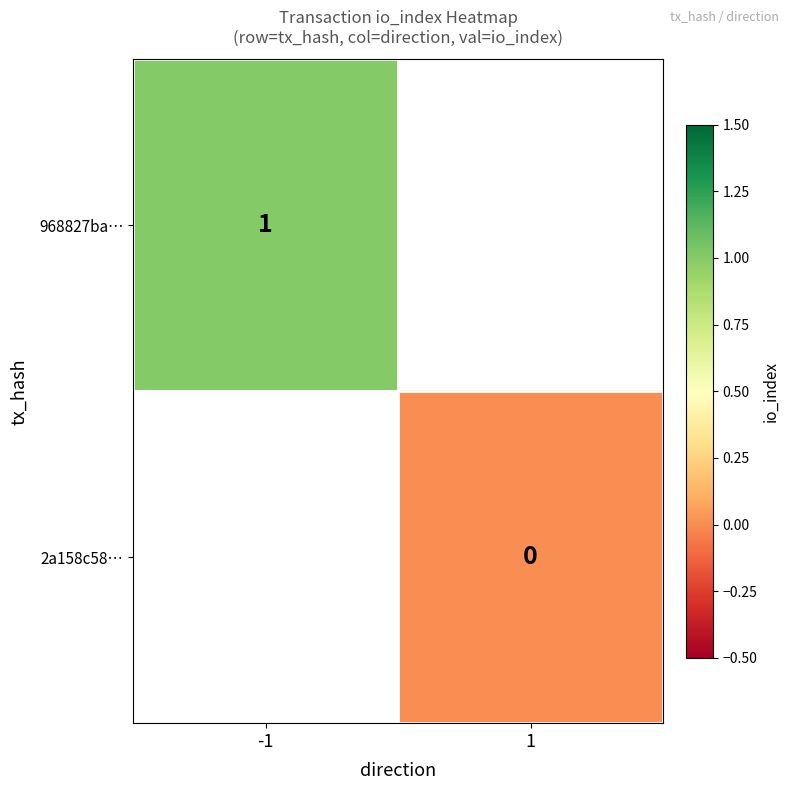

At which category does the chart reach its peak across all series?

-1